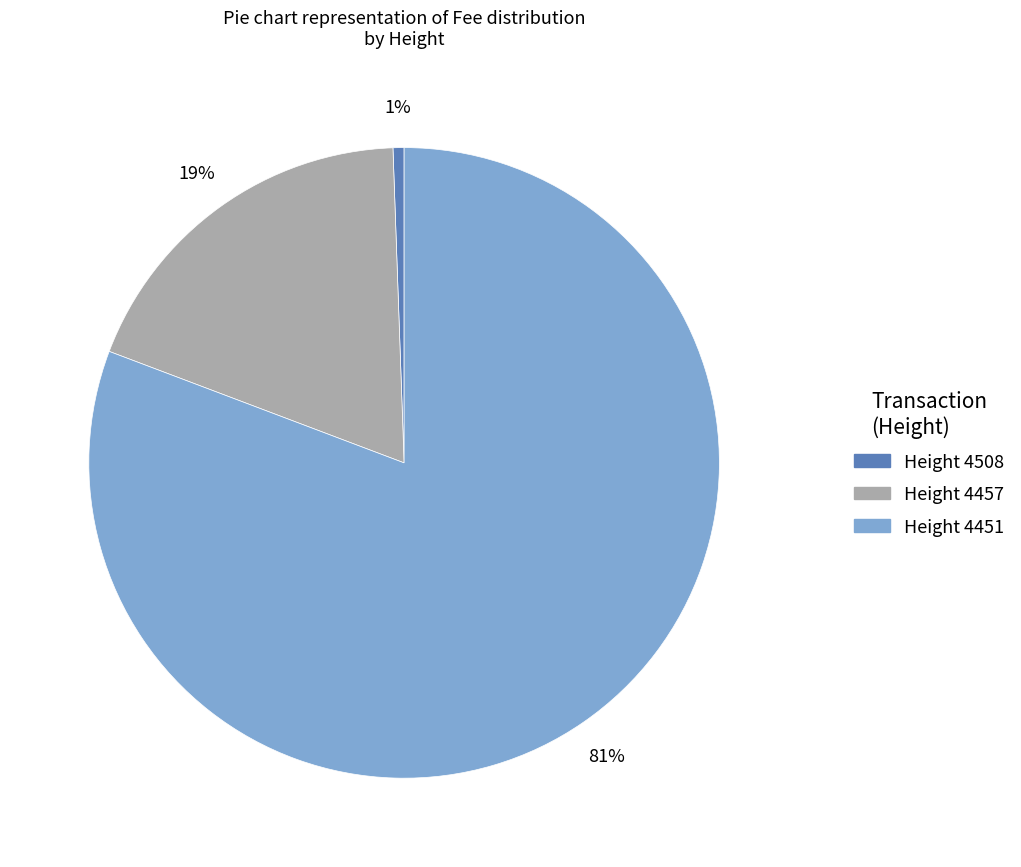

Does any single category account for the majority?

Yes